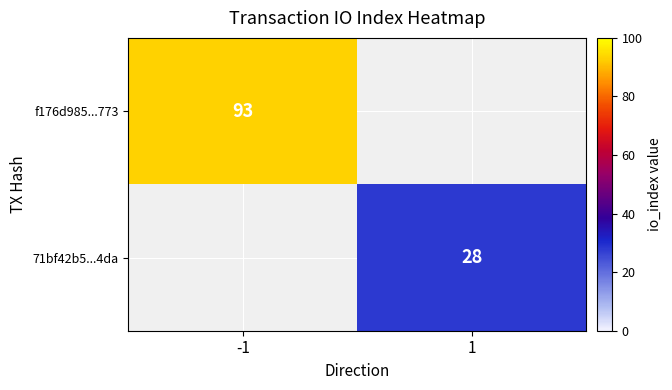

What is the greatest value displayed?

93.0